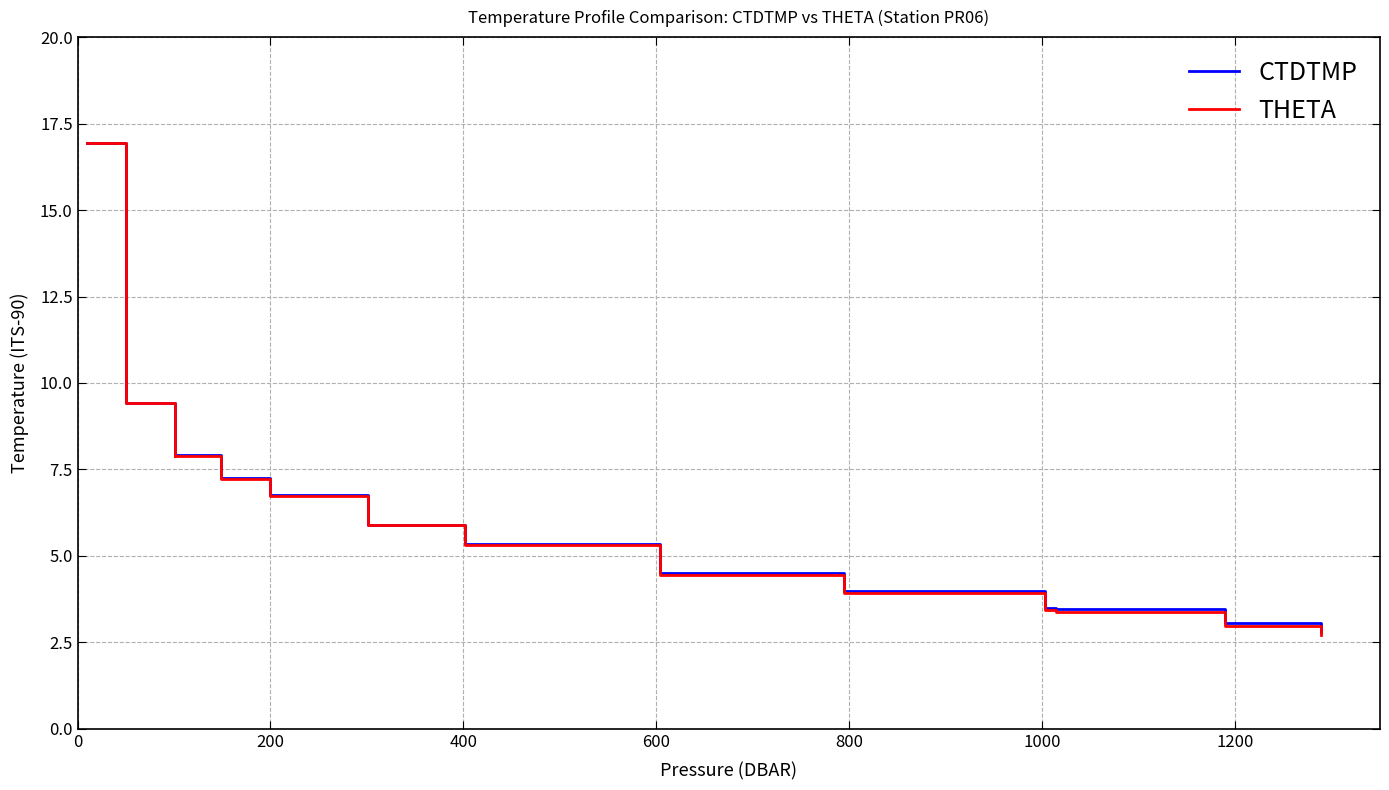

List the series in order of their peak value, lowest first.

THETA, CTDTMP